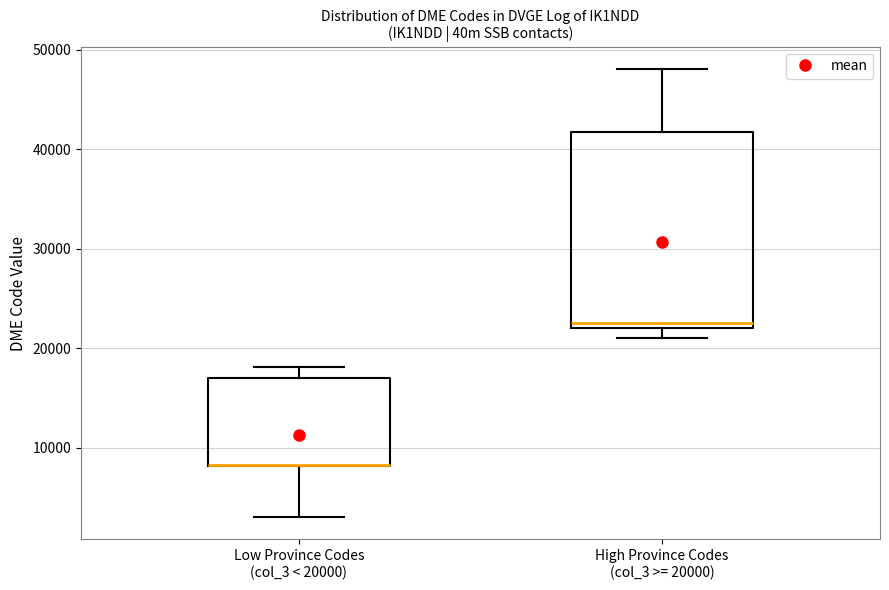

Comparing the boxes themselves (not the whiskers), which one is the tallest?

High Province Codes (col_3 >= 20000)